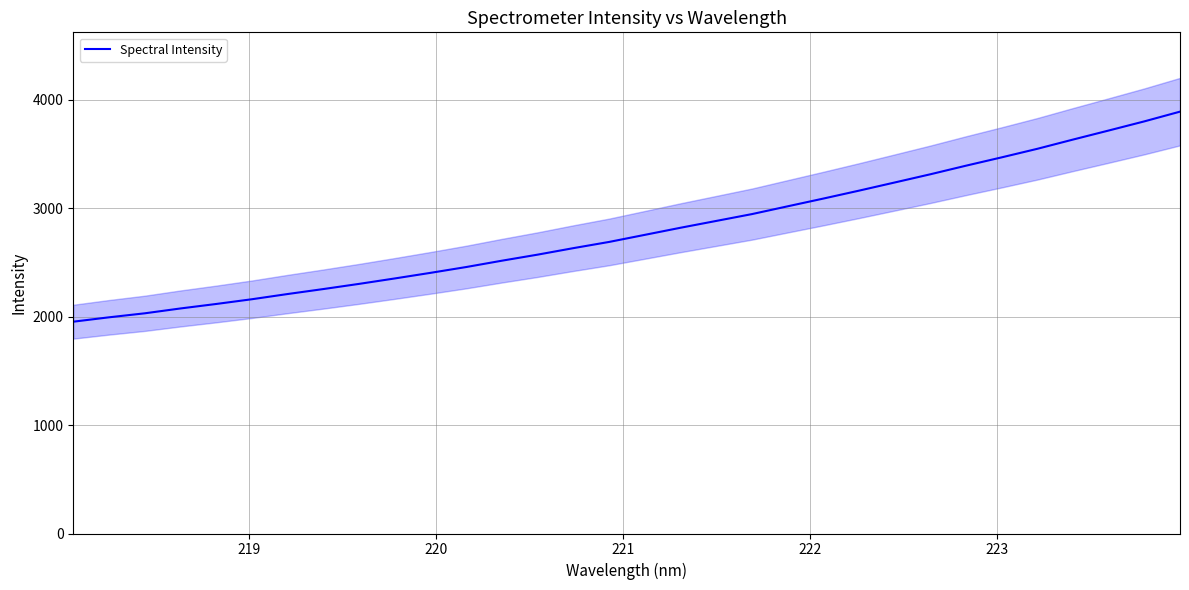

What is the difference between the maximum and minimum values?

1936.2